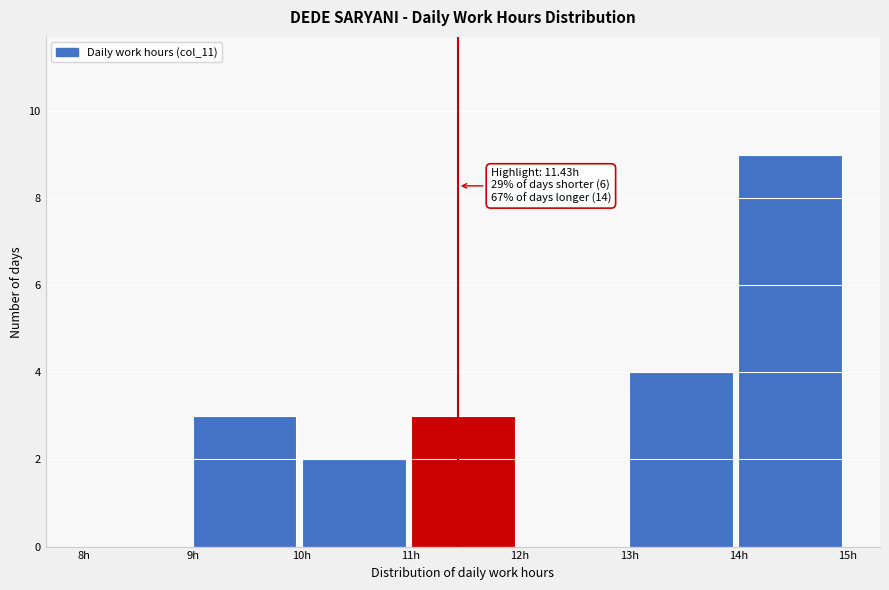

Over which range of the x-axis is the bar tallest?

14 to 15